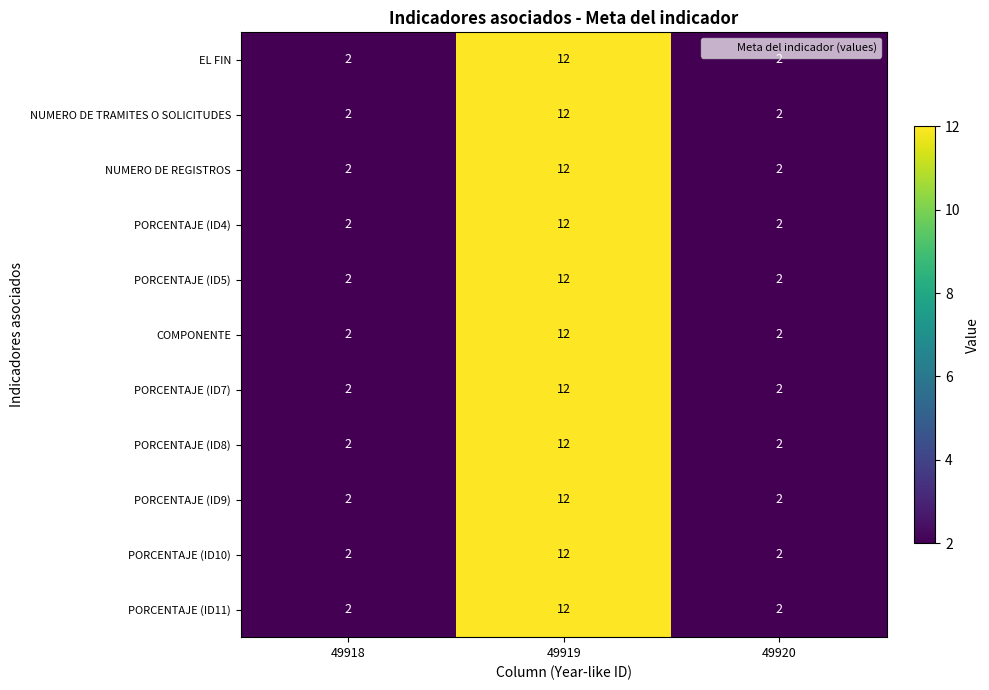

What is the minimum value shown in the chart?

2